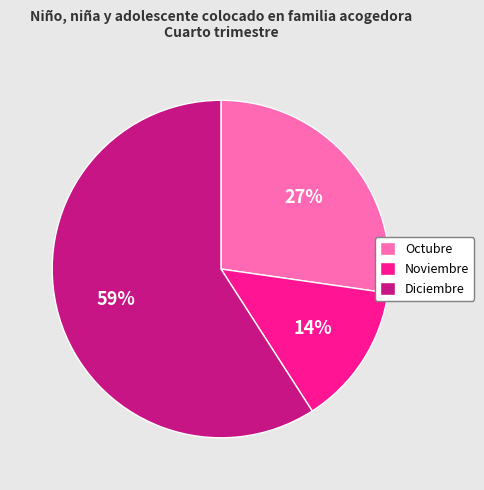

Approximately how many times larger is the value at Octubre compared to Diciembre?

0.5